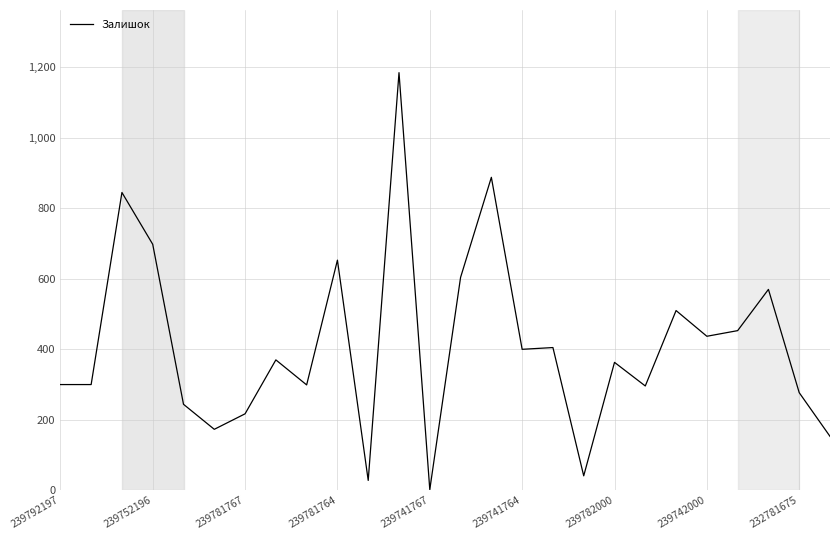

What is the difference between the maximum and minimum values?

1183